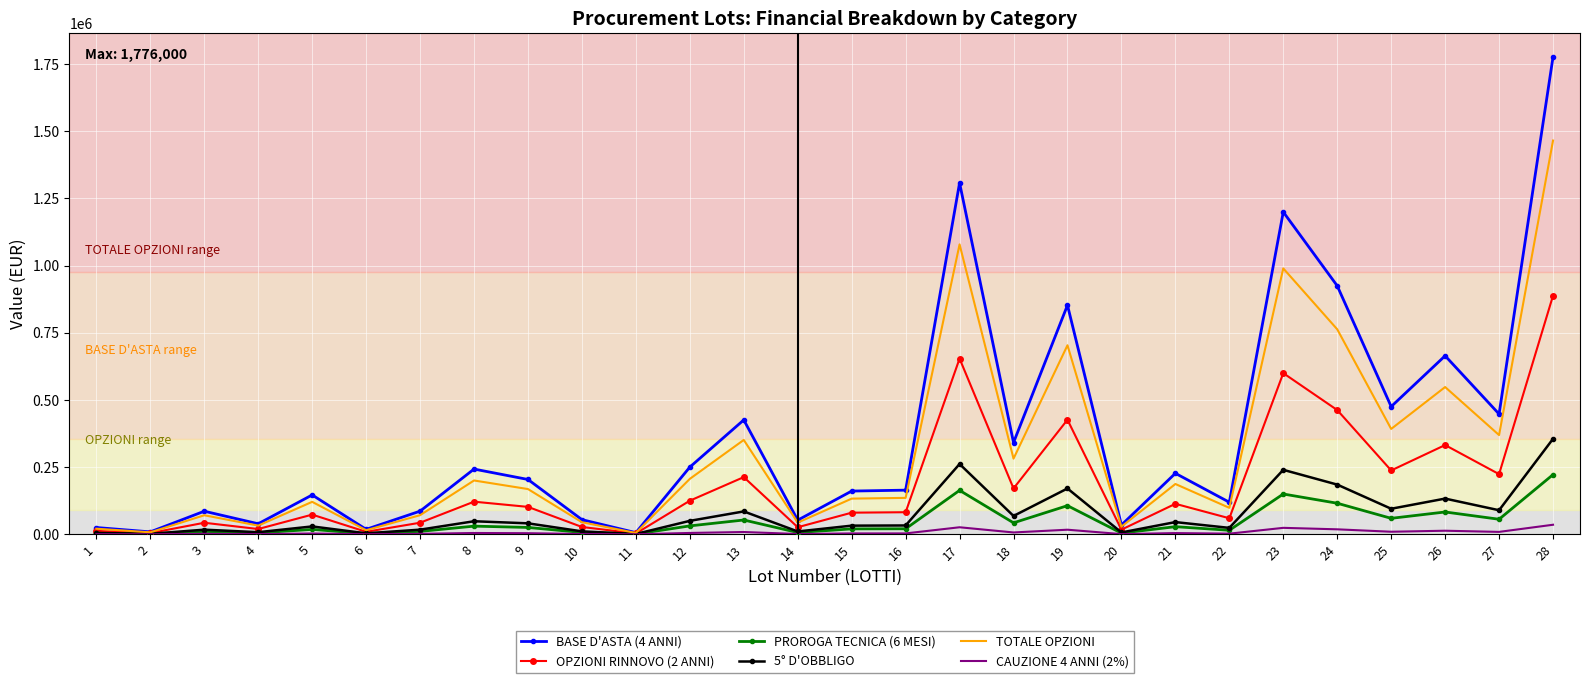

Rank the series by their maximum value, from lowest to highest.

CAUZIONE 4 ANNI (2%), PROROGA TECNICA (6 MESI), 5° D'OBBLIGO, OPZIONI RINNOVO (2 ANNI), TOTALE OPZIONI, BASE D'ASTA (4 ANNI)